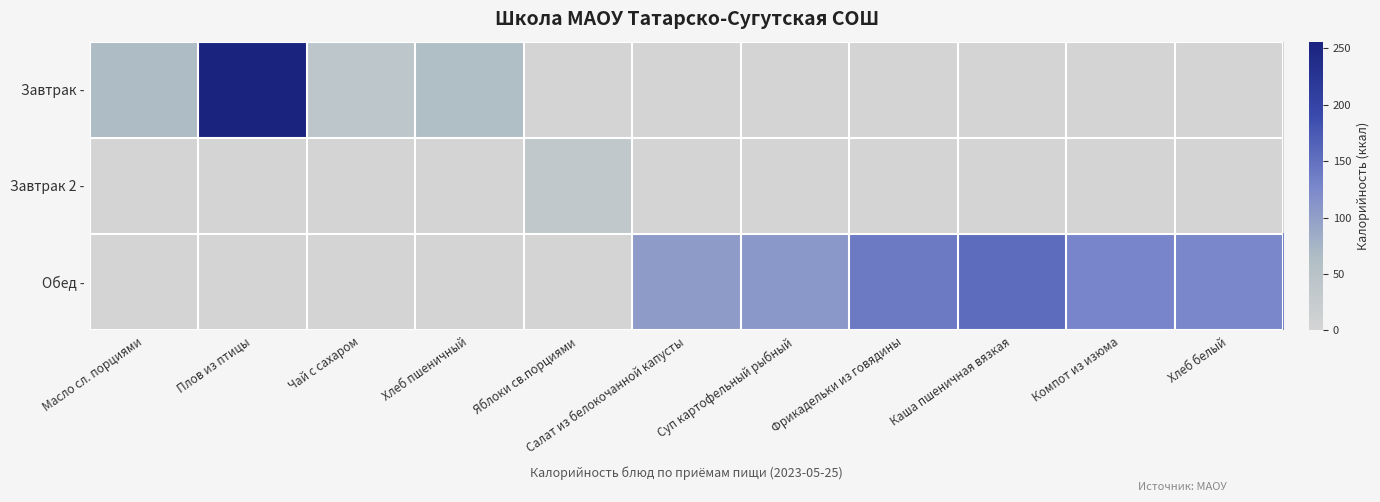

Reading left to right, list all the values displayed in this chart.

Завтрак -: Масло сл. порциями=65.7	Плов из птицы=256.0	Чай с сахаром=40.0	Хлеб пшеничный=63.0	Яблоки св.порциями=0.0	Салат из белокочанной капусты=0.0	Суп картофельный рыбный=0.0	Фрикадельки из говядины=0.0	Каша пшеничная вязкая=0.0	Компот из изюма=0.0	Хлеб белый=0.0
Завтрак 2 -: Масло сл. порциями=0.0	Плов из птицы=0.0	Чай с сахаром=0.0	Хлеб пшеничный=0.0	Яблоки св.порциями=33.3	Салат из белокочанной капусты=0.0	Суп картофельный рыбный=0.0	Фрикадельки из говядины=0.0	Каша пшеничная вязкая=0.0	Компот из изюма=0.0	Хлеб белый=0.0
Обед -: Масло сл. порциями=0.0	Плов из птицы=0.0	Чай с сахаром=0.0	Хлеб пшеничный=0.0	Яблоки св.порциями=0.0	Салат из белокочанной капусты=103.0	Суп картофельный рыбный=107.0	Фрикадельки из говядины=140.0	Каша пшеничная вязкая=154.0	Компот из изюма=128.0	Хлеб белый=126.0